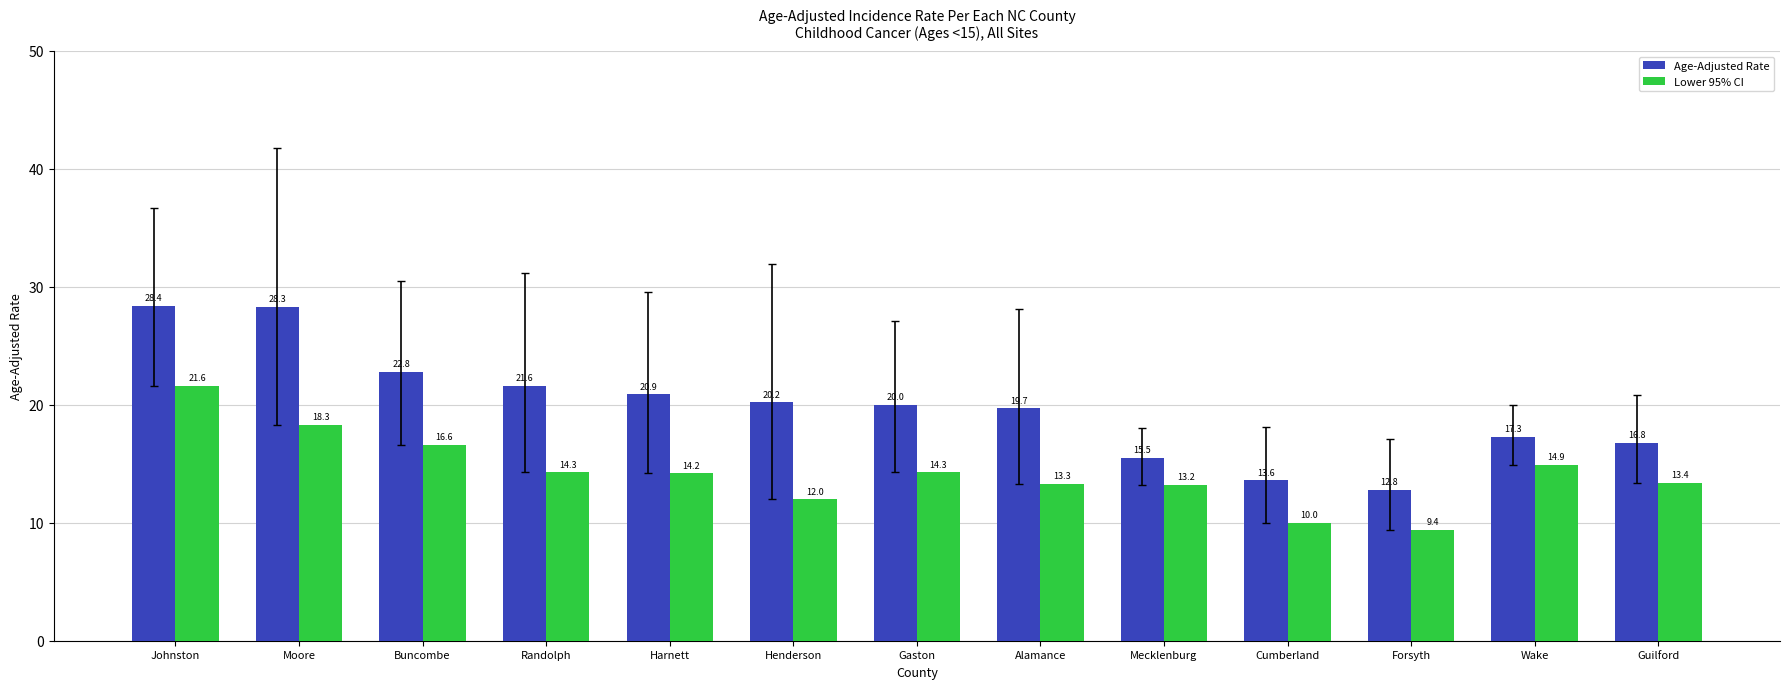

What is the sum of all Lower 95% CI values?

185.5